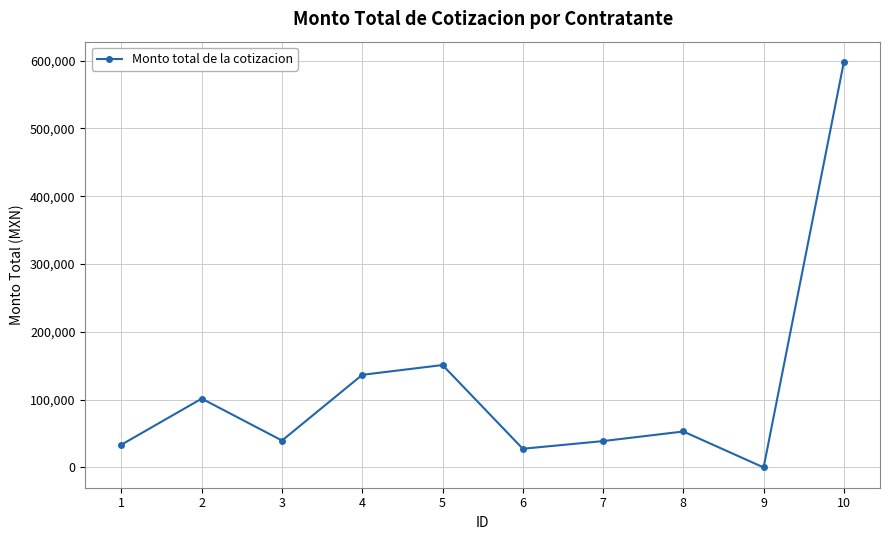

What is the average value?

117979.6